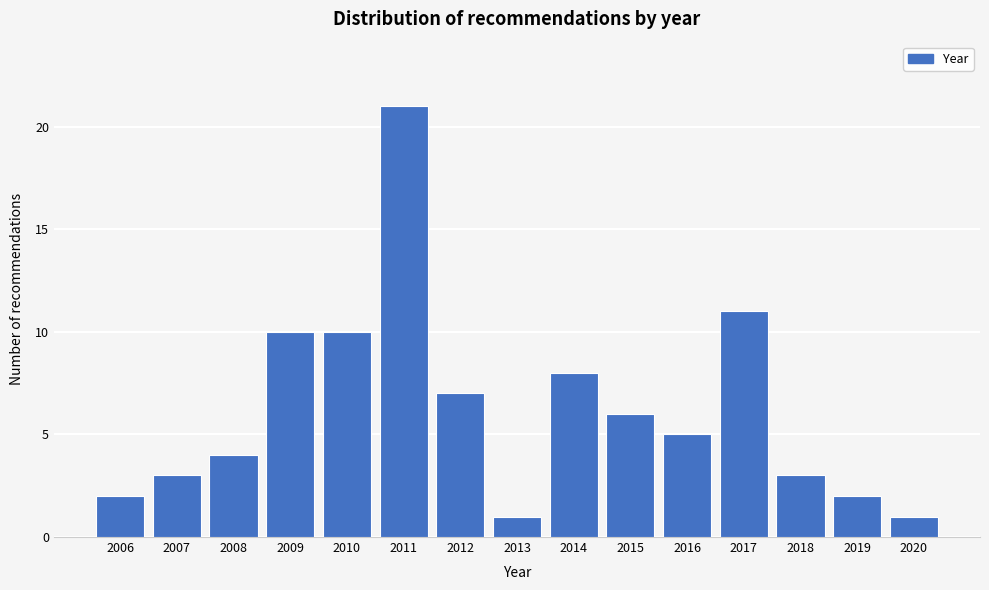

Reading left to right, list all the values displayed in this chart.

2006=2	2007=3	2008=4	2009=10	2010=10	2011=21	2012=7	2013=1	2014=8	2015=6	2016=5	2017=11	2018=3	2019=2	2020=1